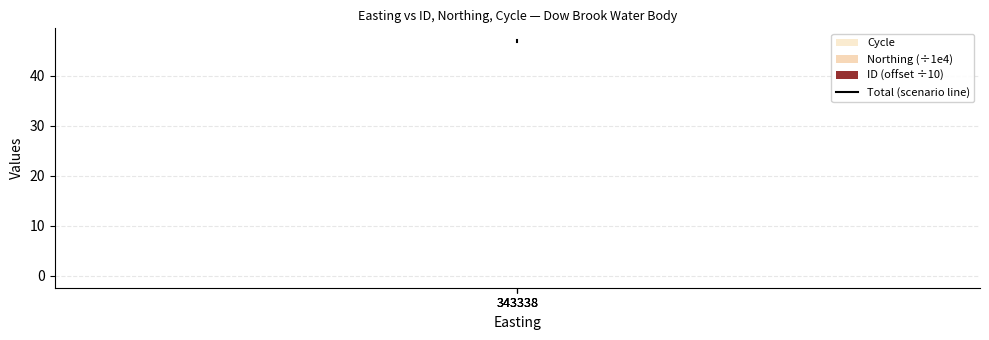

Which label corresponds to the smallest value in the chart?

343338